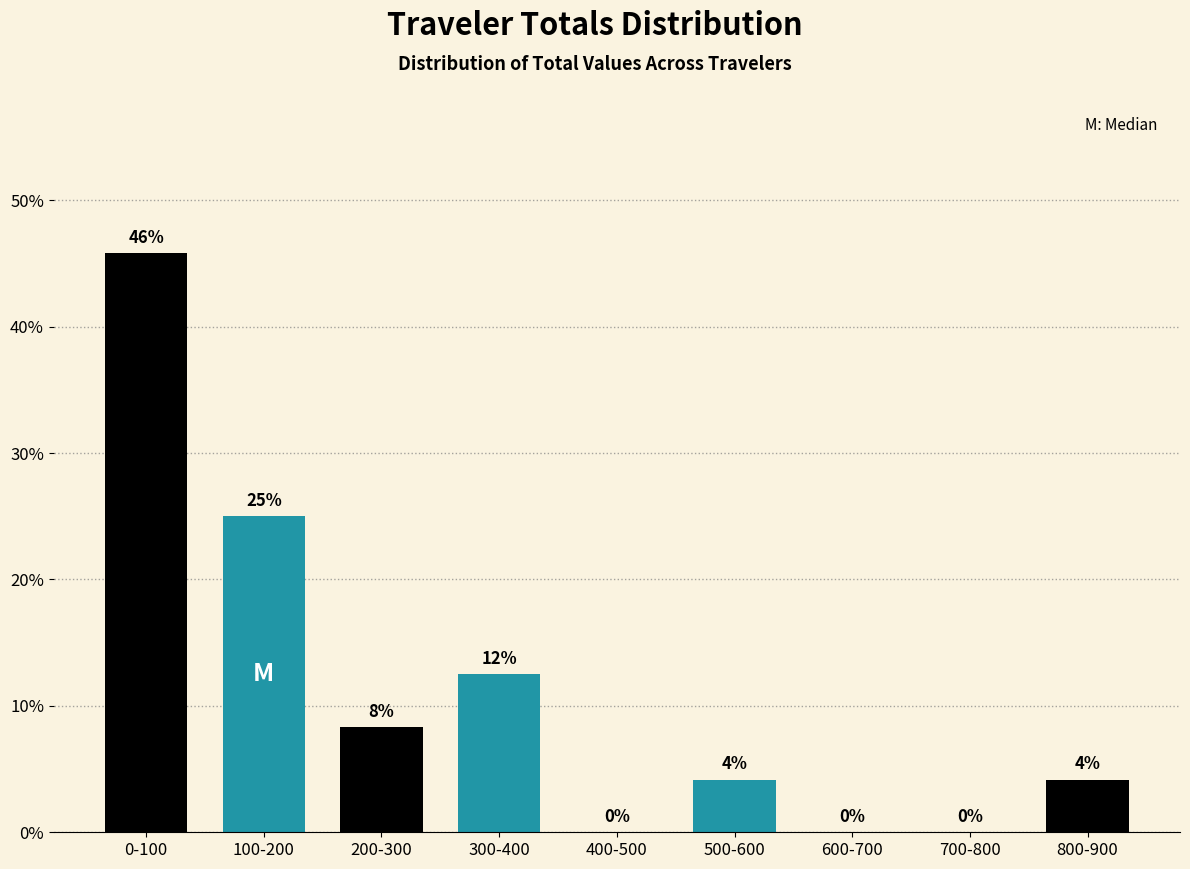

Between 400-500 and 500-600, which is larger?

500-600